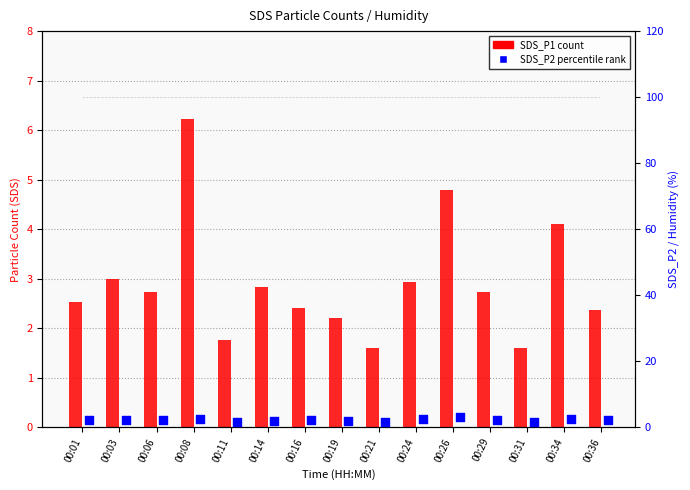

Which series contains the highest Y value?

Humidity